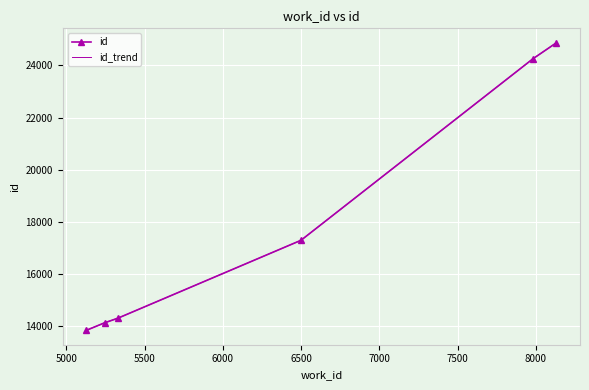

At which label is id_trend closest to 19357?

6000